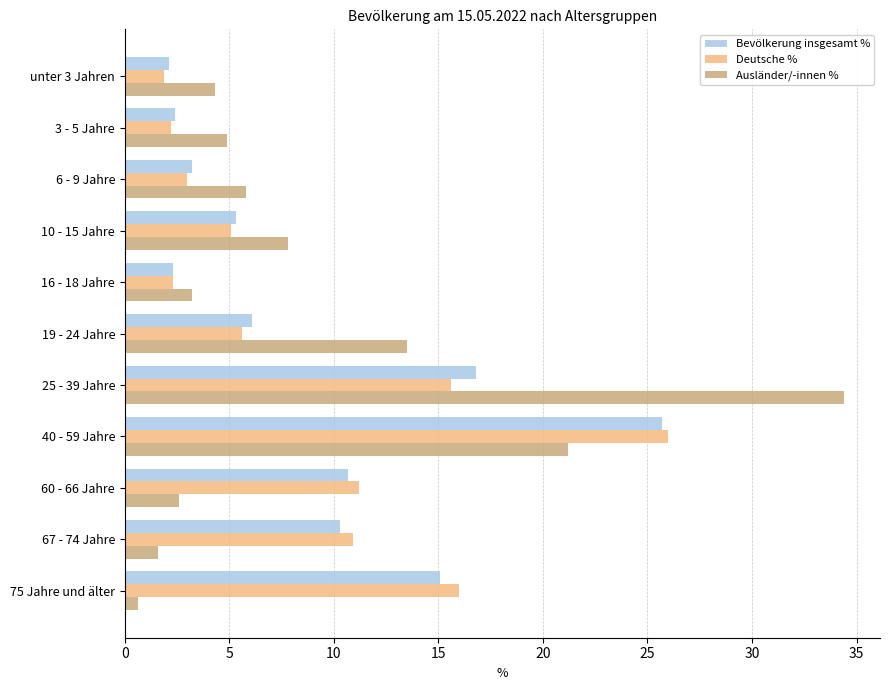

Rank the series by their average value, from lowest to highest.

Deutsche %, Ausländer/-innen %, Bevölkerung insgesamt %